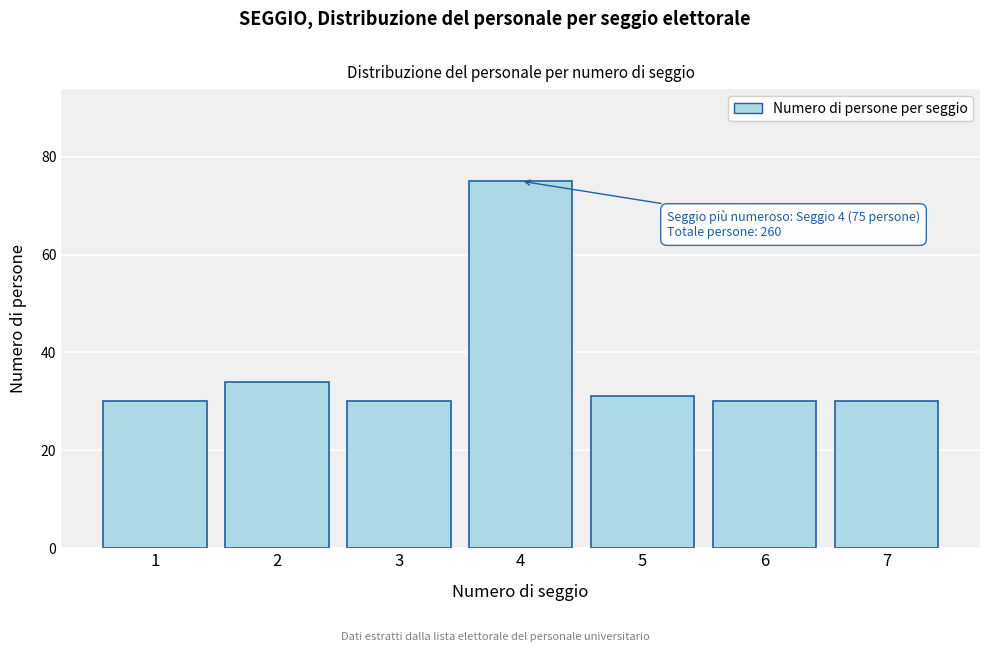

Reading left to right, what are all the values shown in this chart?

30	34	30	75	31	30	30